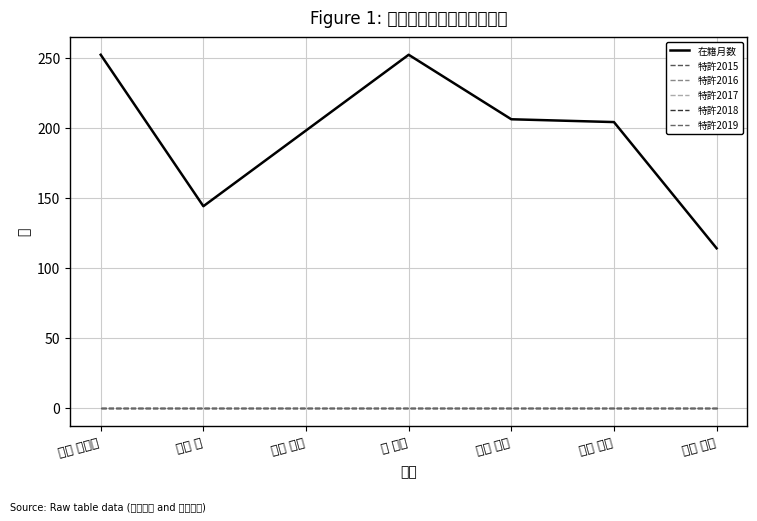

Which series has the widest spread of values?

在籍月数